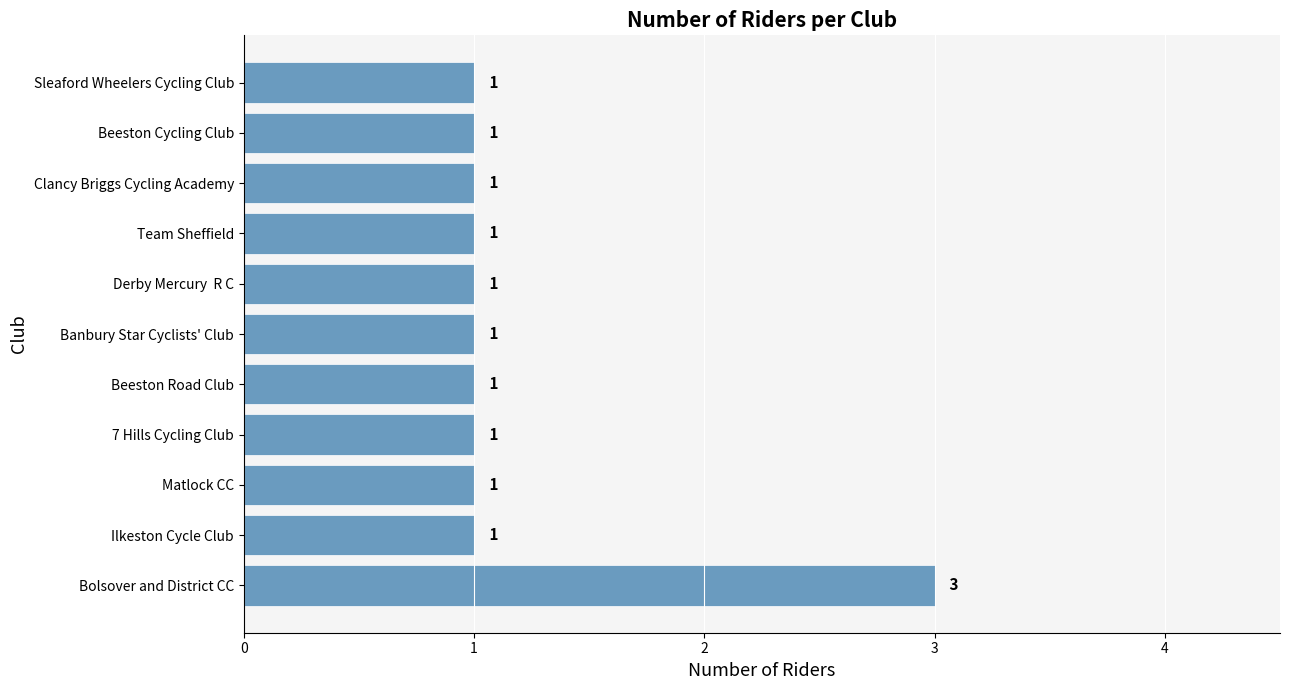

Reading bottom to top, transcribe all the data shown in this chart.

Bolsover and District CC=3	Ilkeston Cycle Club=1	Matlock CC=1	7 Hills Cycling Club=1	Beeston Road Club=1	Banbury Star Cyclists' Club=1	Derby Mercury  R C=1	Team Sheffield=1	Clancy Briggs Cycling Academy=1	Beeston Cycling Club=1	Sleaford Wheelers Cycling Club=1